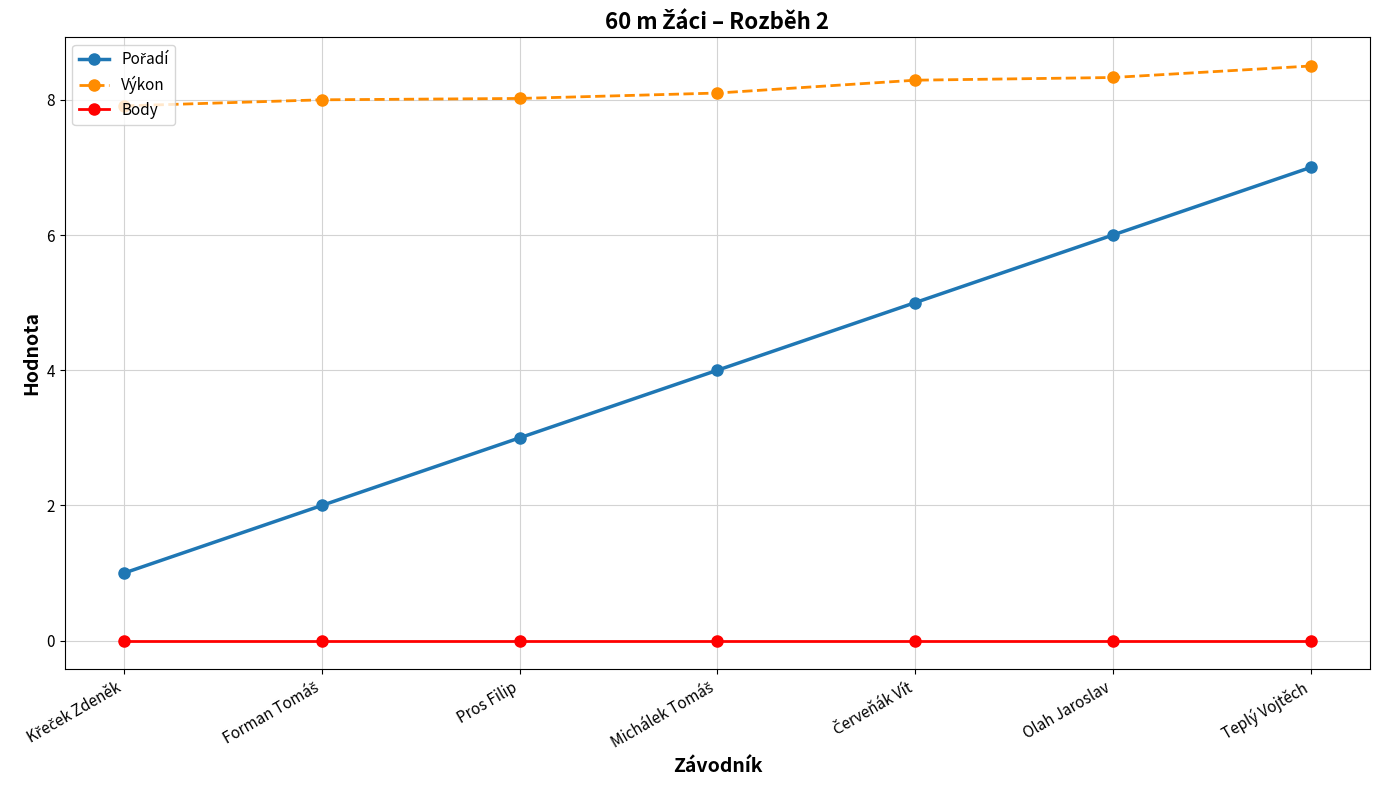

What is the label of the 3rd point from the left?

Pros Filip